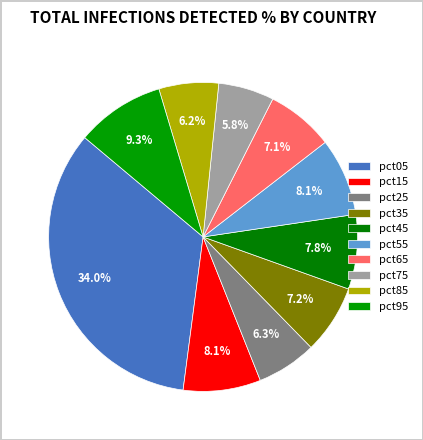

To the nearest percent, what is the average slice percentage?

10%